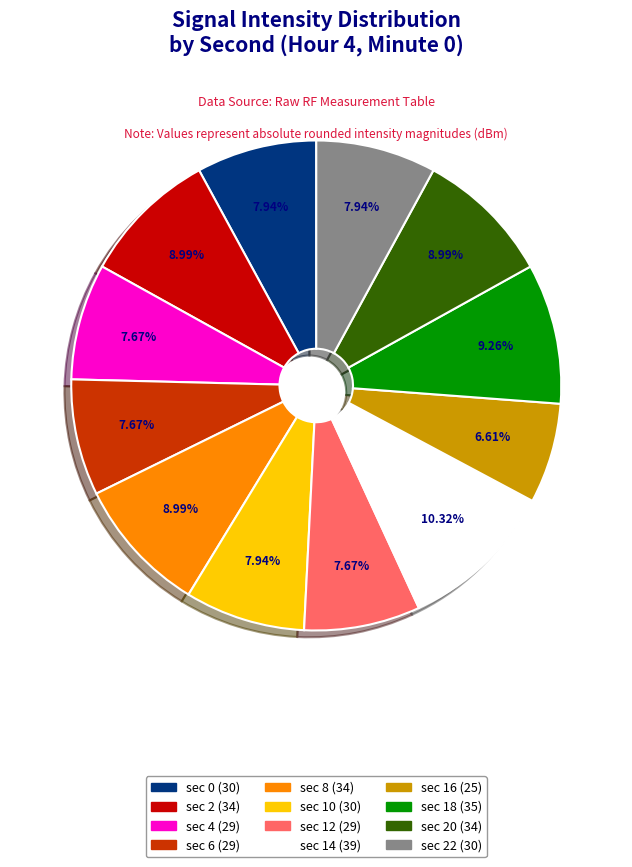

Count the number of slices in the pie.

12